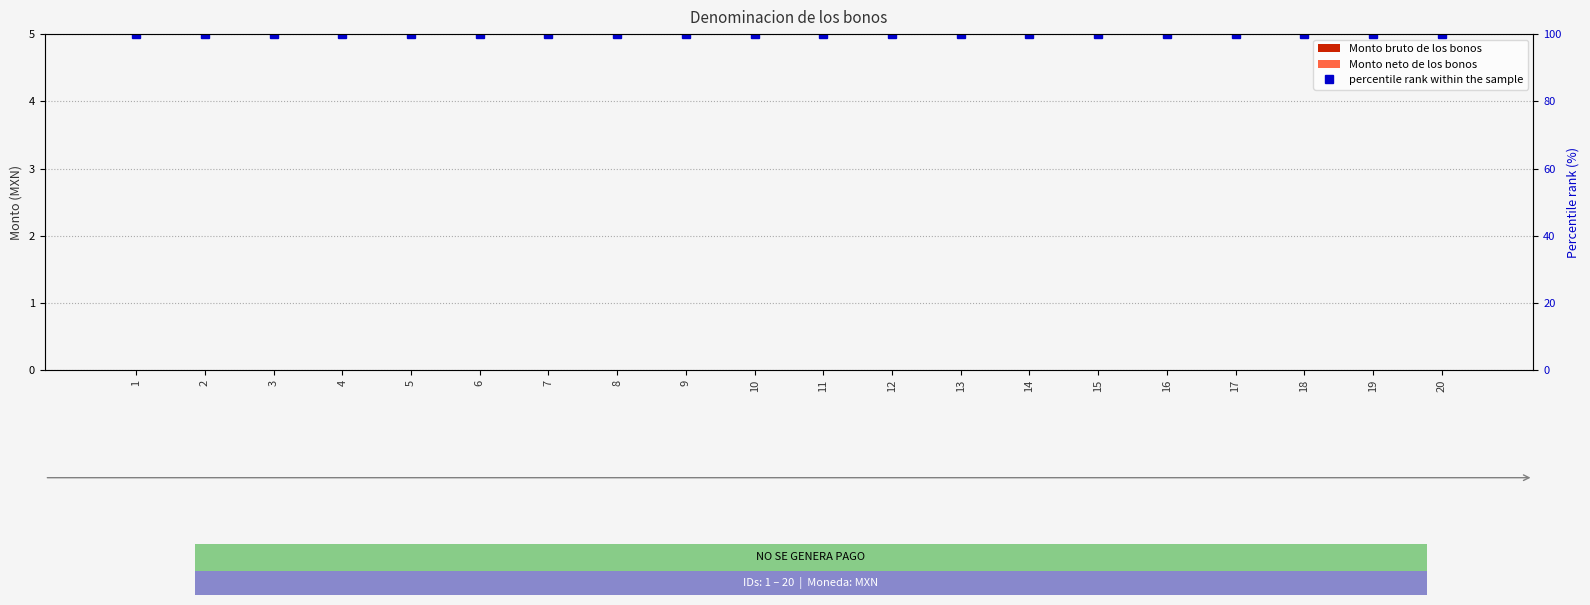

Which series has the largest total across all categories?

percentile rank within the sample